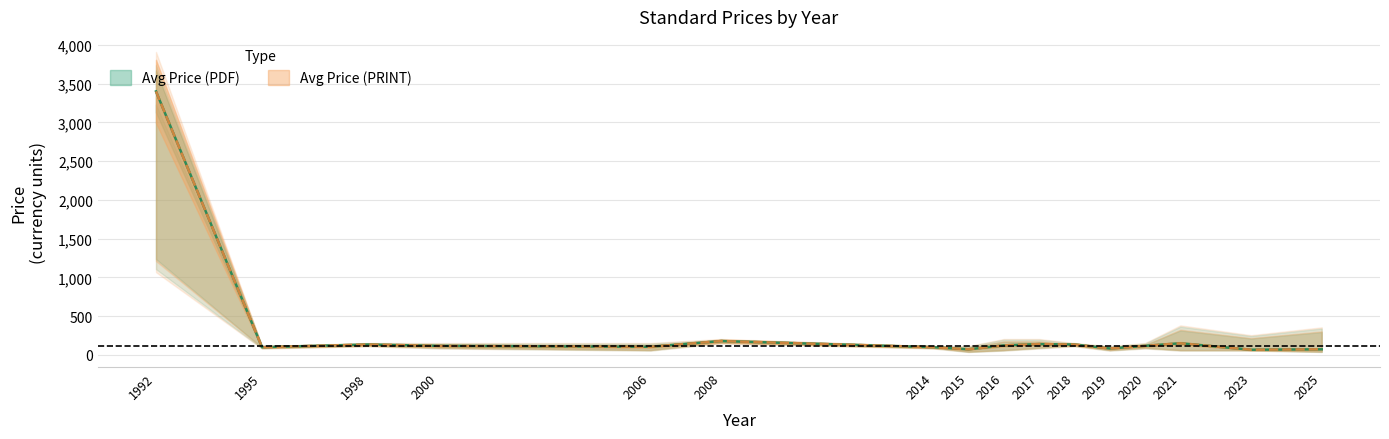

How many values in the Avg Price (PRINT) series are below 115?

7